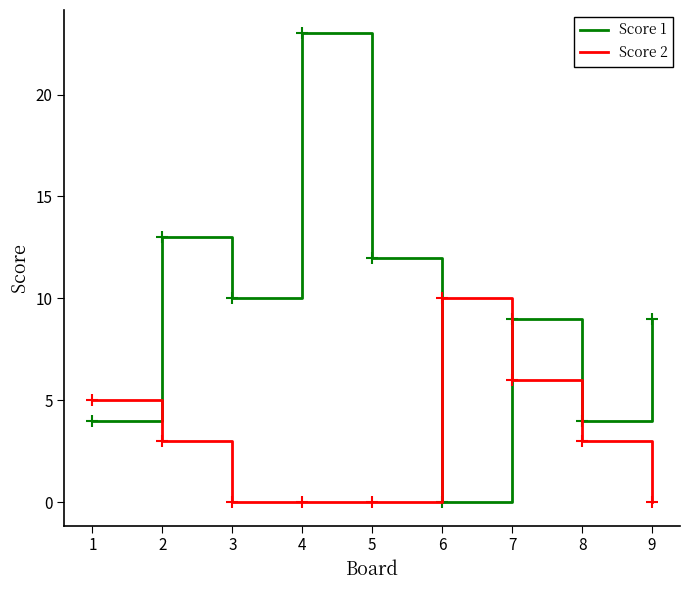

Does the chart display data point markers on the line(s)?

No